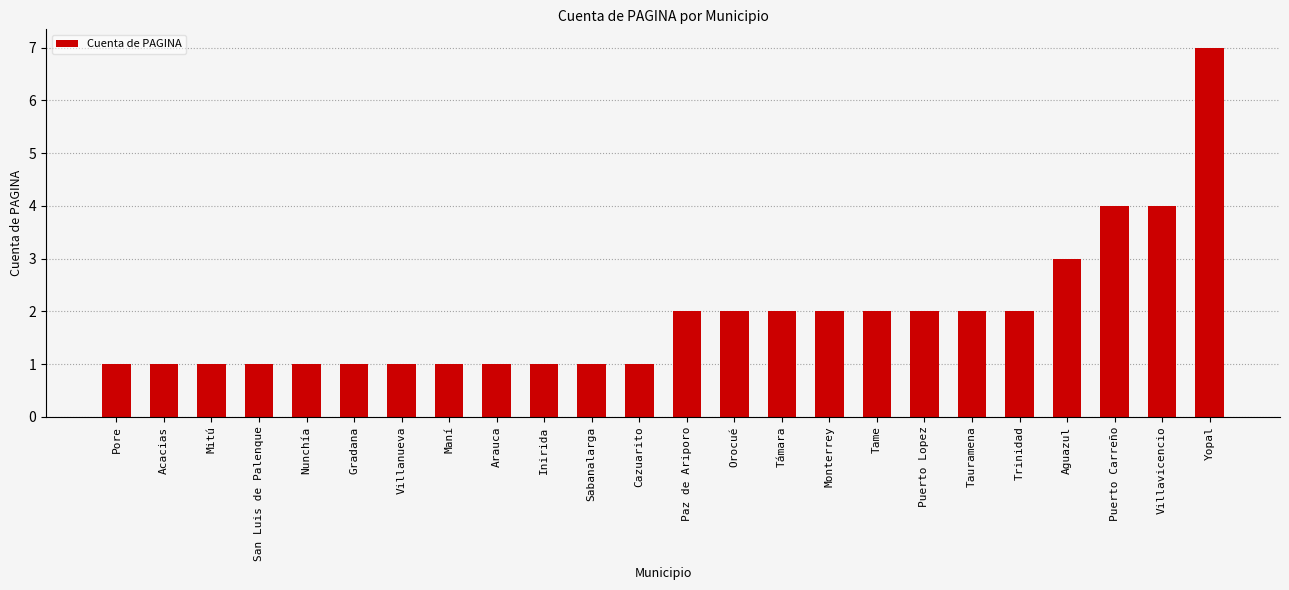

Reading left to right, extract all data points from this chart.

1	1	1	1	1	1	1	1	1	1	1	1	2	2	2	2	2	2	2	2	3	4	4	7